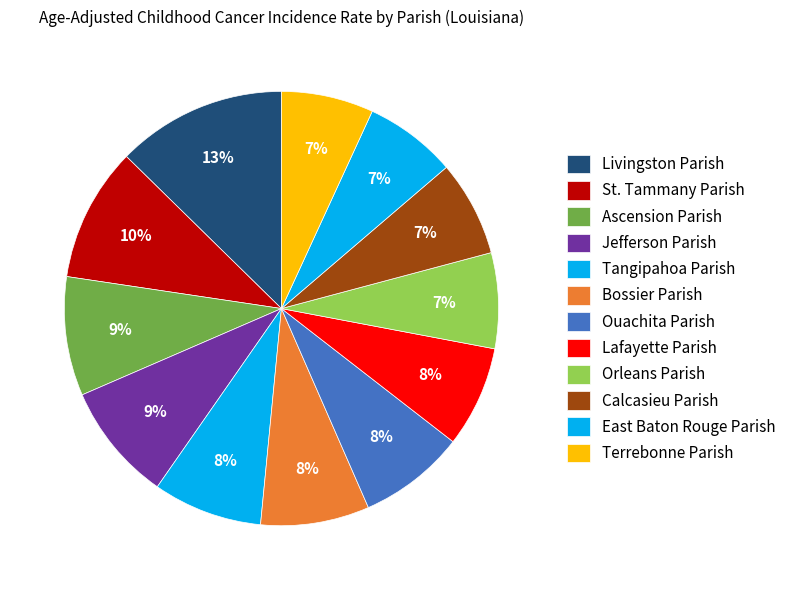

Is Livingston Parish the majority of the pie?

No